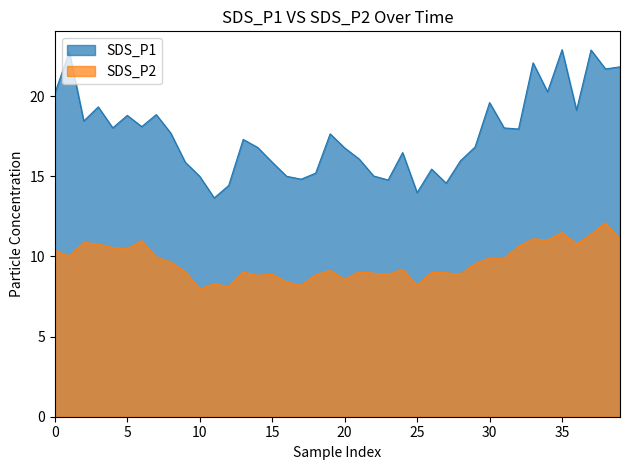

Rank the series at 34 from highest to lowest value.

SDS_P1, SDS_P2